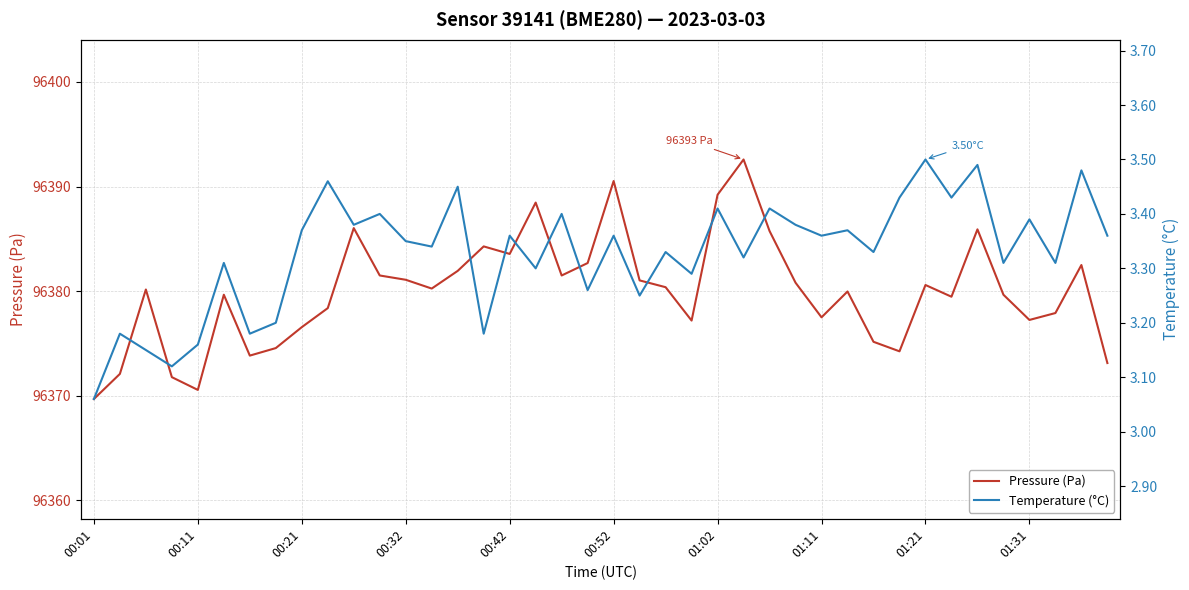

The Pressure (Pa) series shows 96377.5 at 01:11. True or false?

True